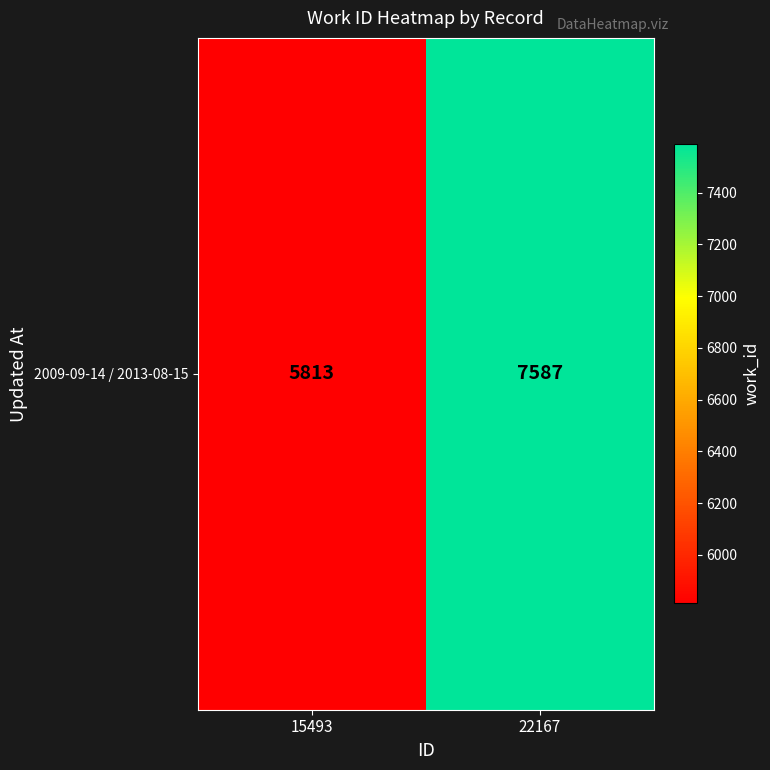

Rank the categories by value from lowest to highest.

15493, 22167